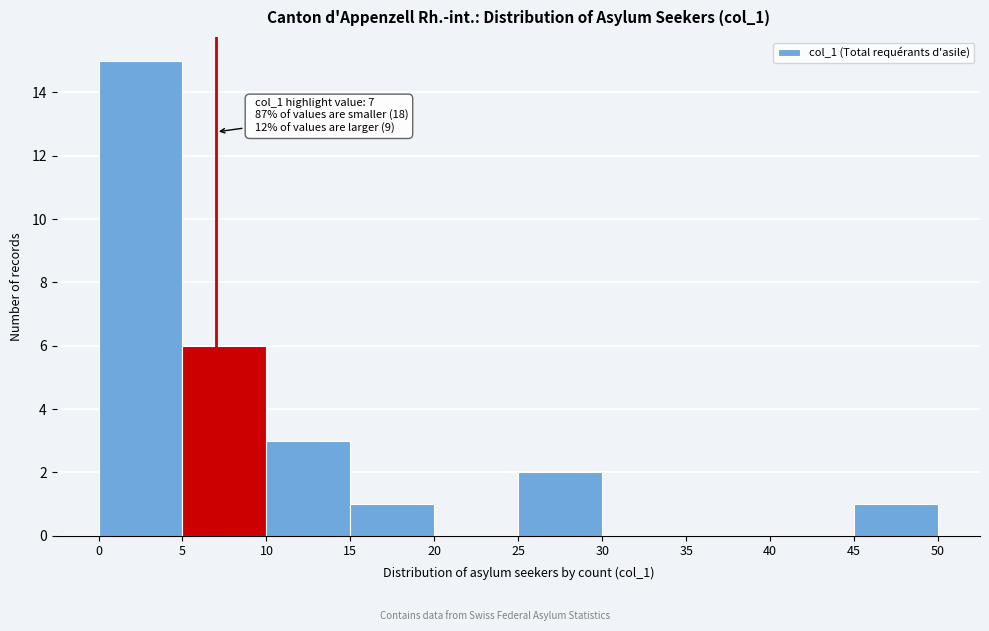

Which range on the x-axis has the tallest bar?

0 to 5